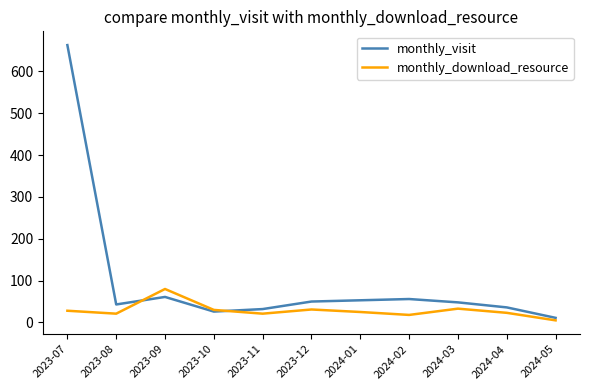

Rank the series by their average value, from lowest to highest.

monthly_download_resource, monthly_visit